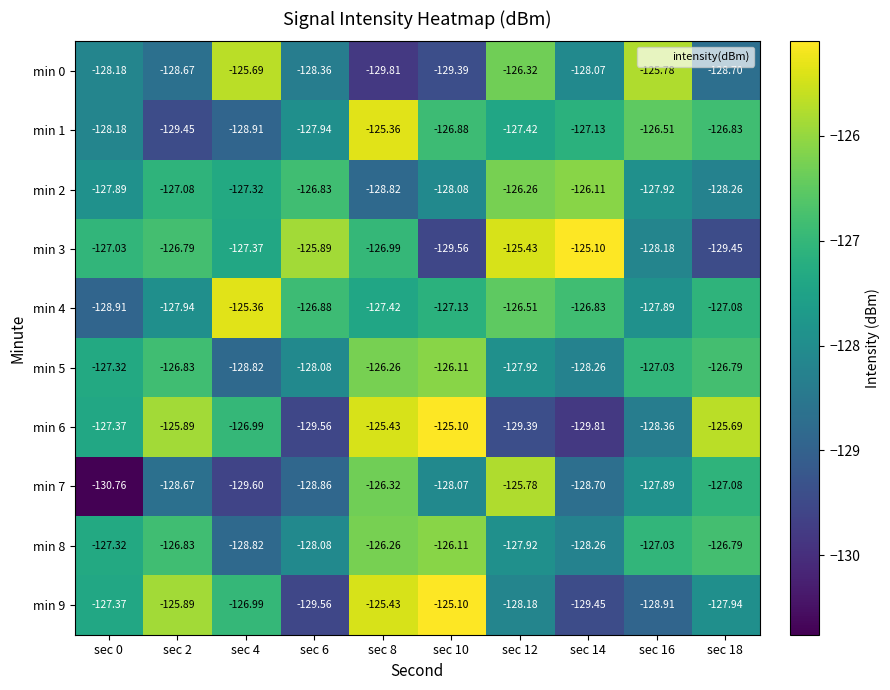

Count the number of categories in the chart.

10